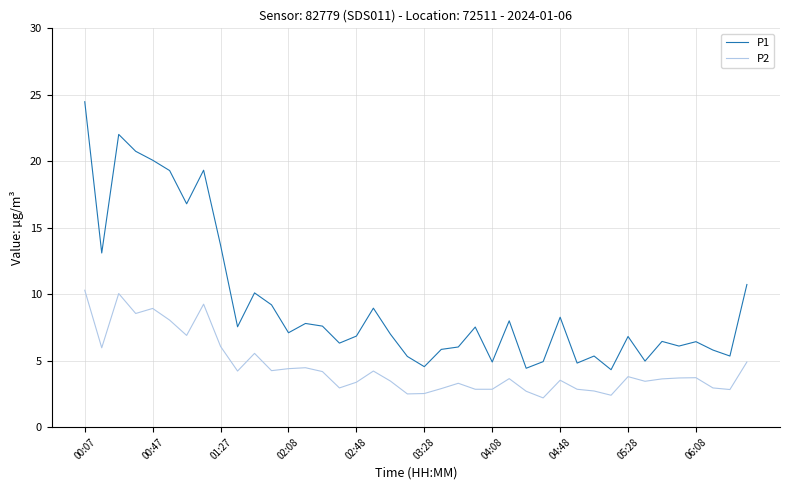

At how many categories does at least one series exceed 15?

7